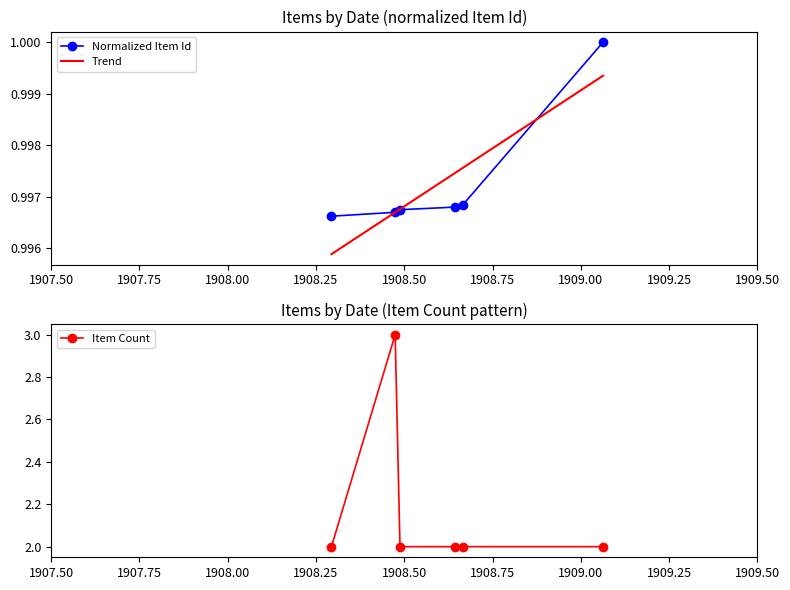

True or false: Item Count and Normalized Item Id intersect in this chart.

False